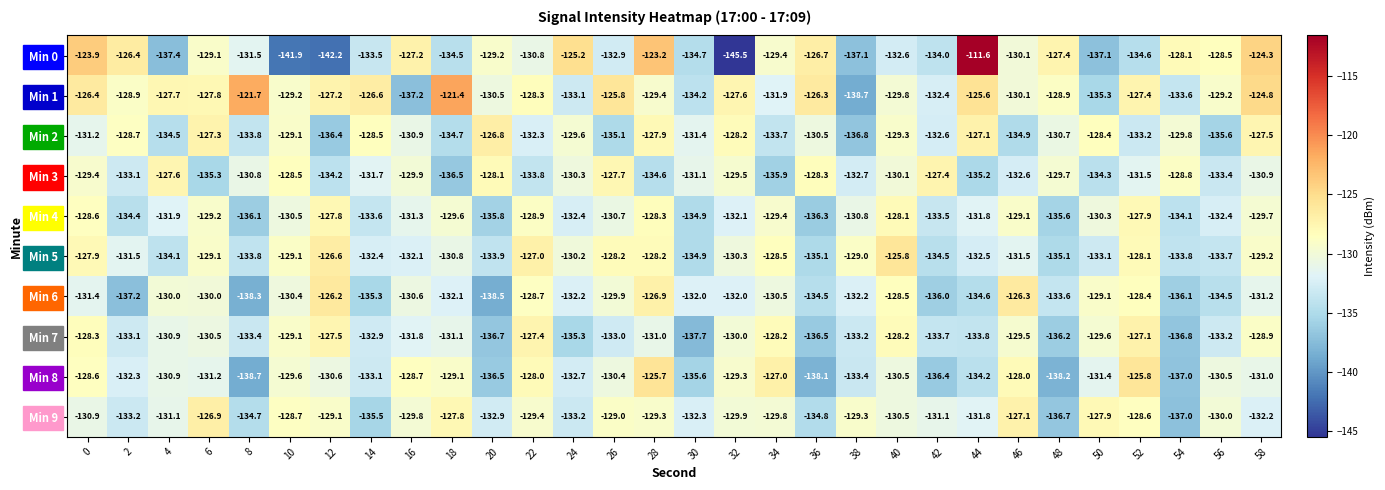

What is the total value across all series at 26?

-1302.7